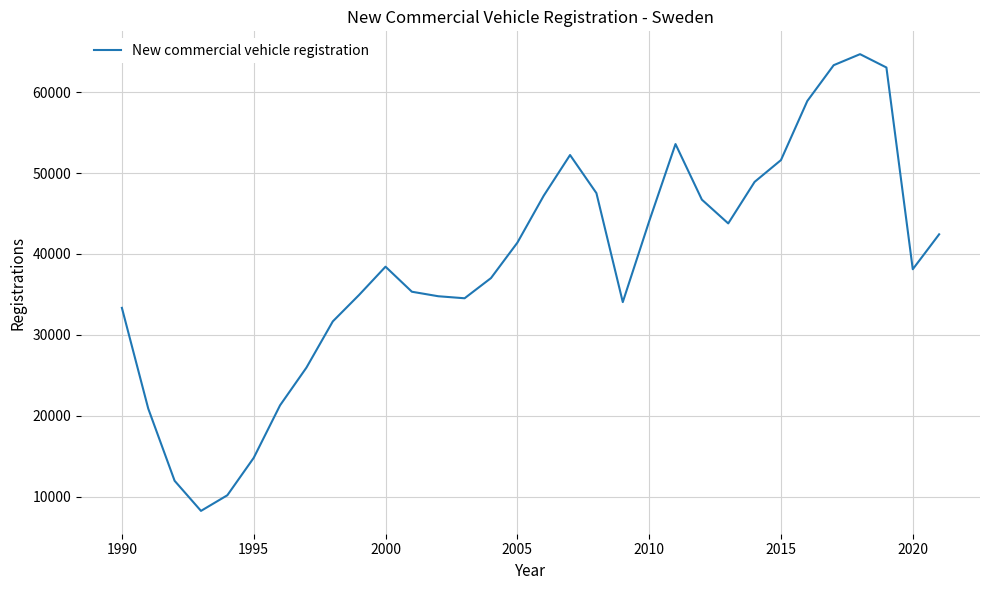

What is the difference between the maximum and minimum values?

56424